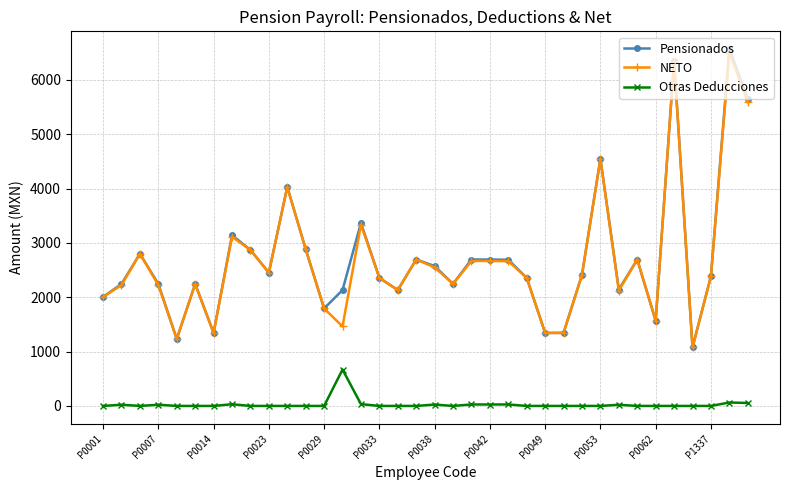

Which series has the largest range (max minus min)?

Pensionados